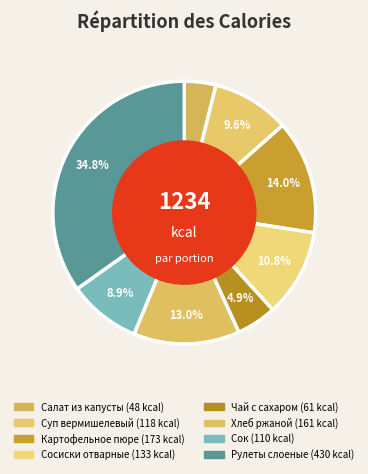

Rank the categories by value from highest to lowest.

РУЛЕТЫ СЛОЕНЫЕ, КАРТОФЕЛЬНОЕ ПЮРЕ, ХЛЕБ РЖАНОЙ, СОСИСКИ ОТВАРНЫЕ, СУП ВЕРМИШЕЛЕВЫЙ, СОК, ЧАЙ С САХАРОМ, САЛАТ ИЗ БЕЛОКОЧАННОЙ КАПУСТЫ